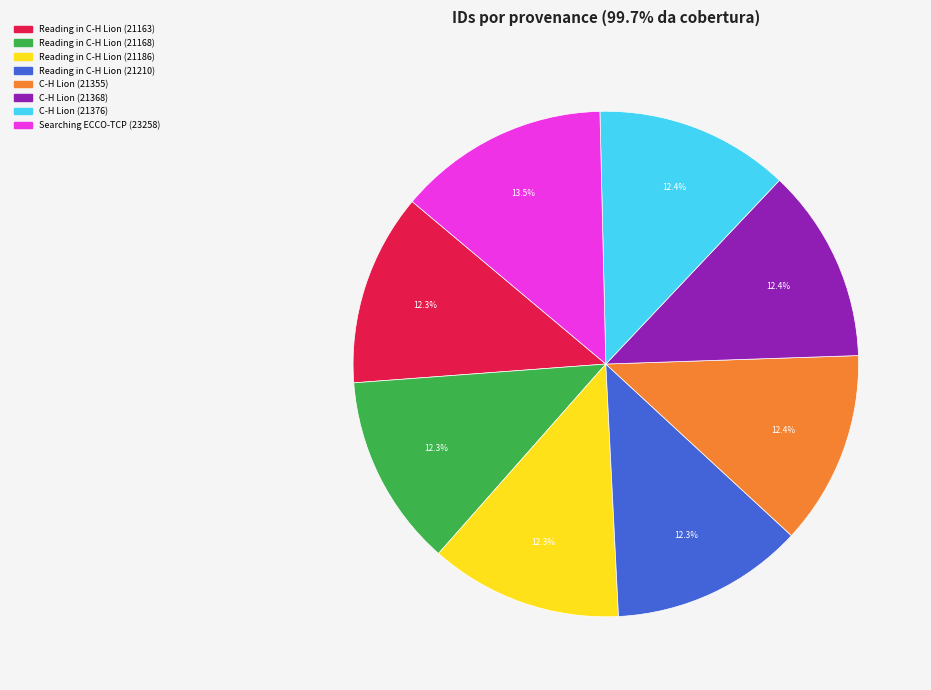

How many slices are in this pie chart?

8